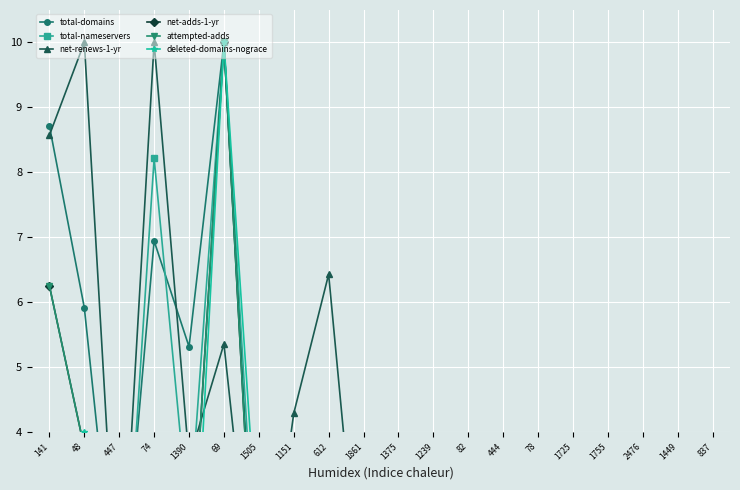

Count the number of data series in this chart.

6